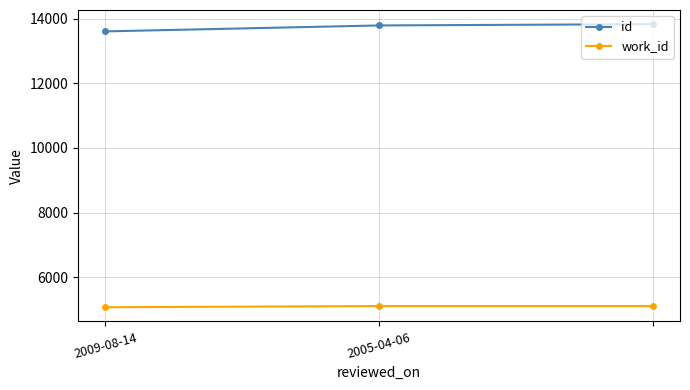

What is the average value of the id series?

13745